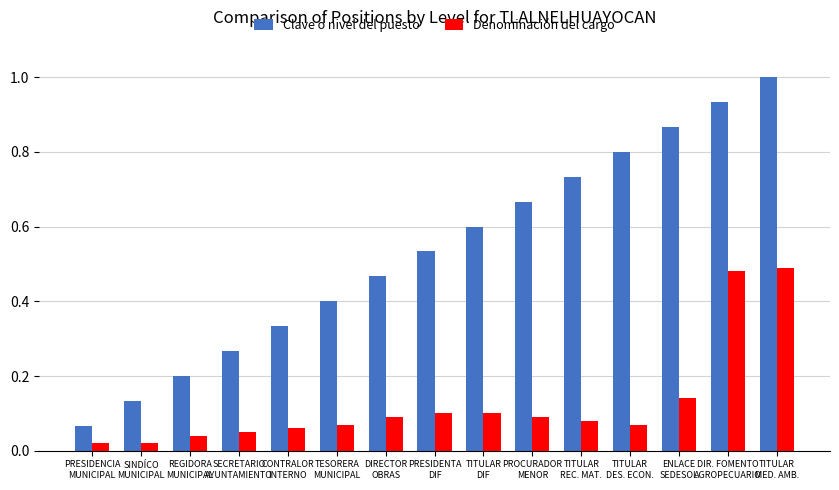

What is the sum of all Clave o nivel del puesto values?

8.0